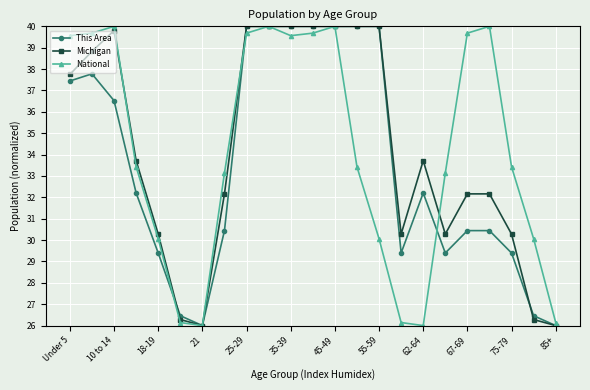

Which series has the largest range (max minus min)?

National